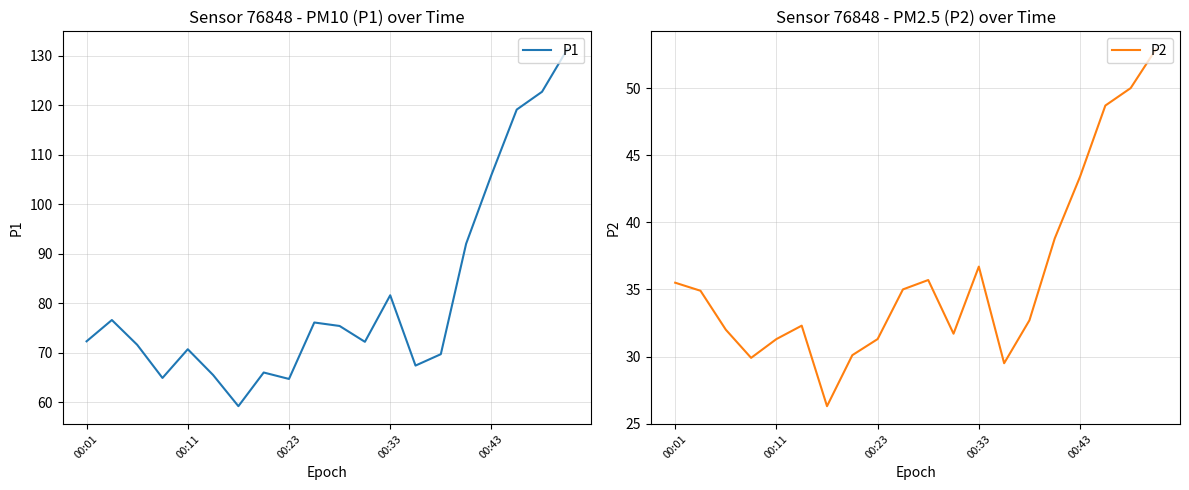

True or false: P2 and P1 cross at least once.

False